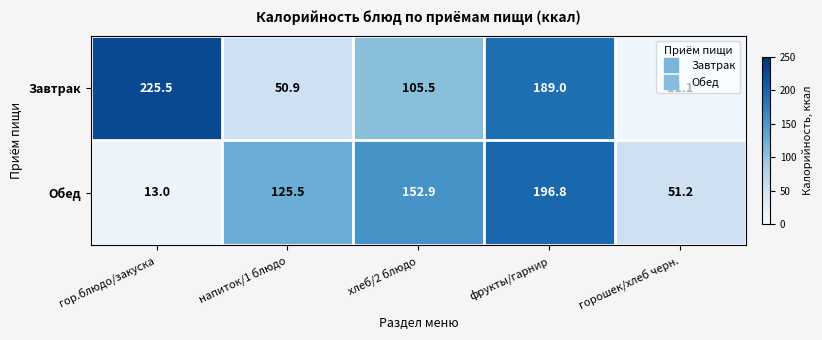

Which series has the widest spread of values?

Завтрак